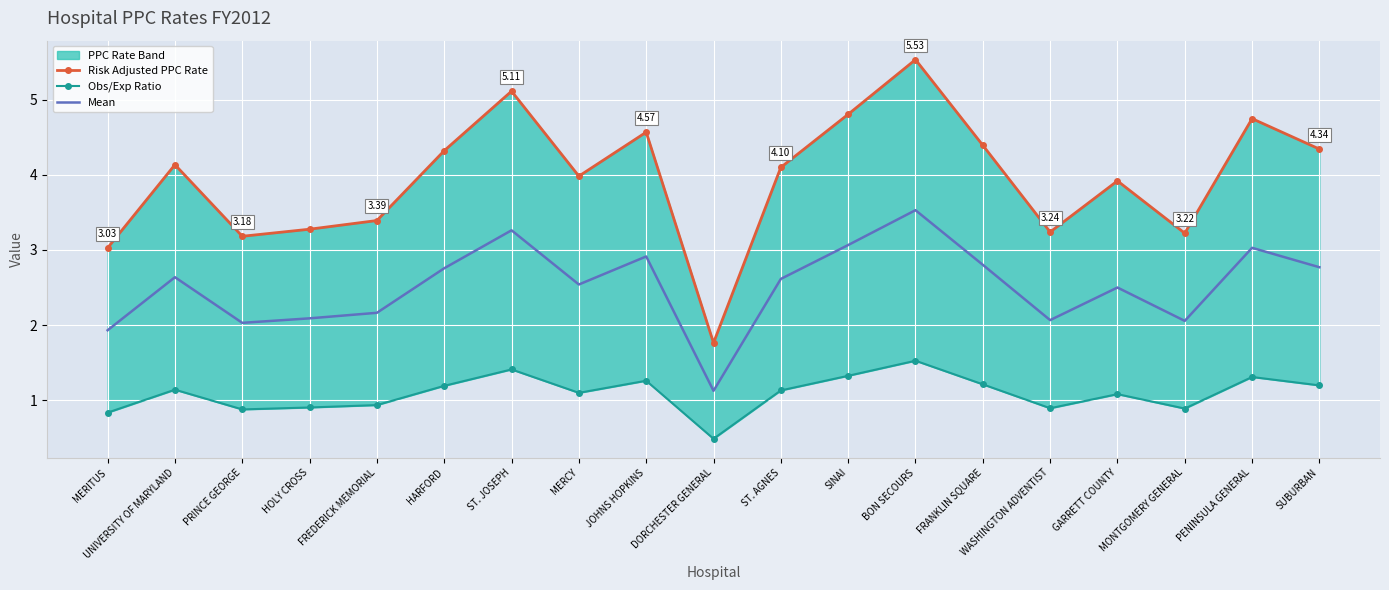

At which label is Risk Adjusted PPC Rate closest to 3?

MERITUS